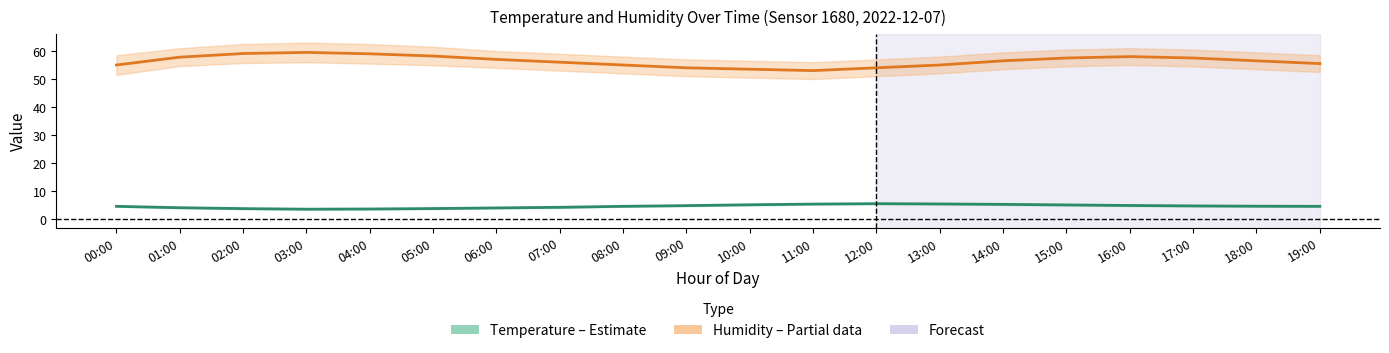

Is the value of Temperature (mean) at 13:00 greater than the value of Humidity (mean) at 10:00?

No